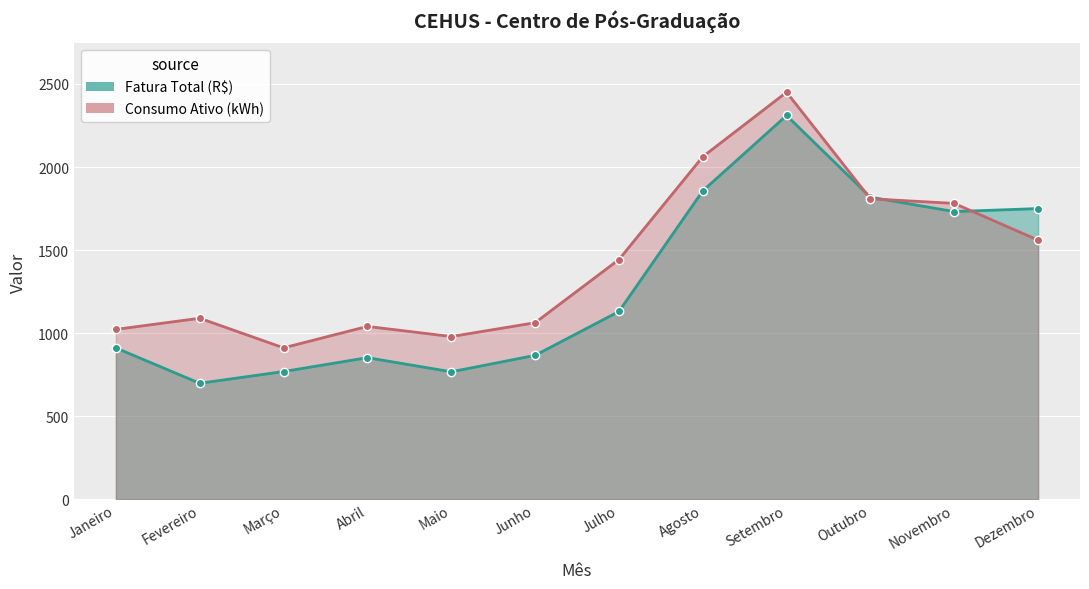

What is the maximum value for Fatura Total (R$)?

2310.0